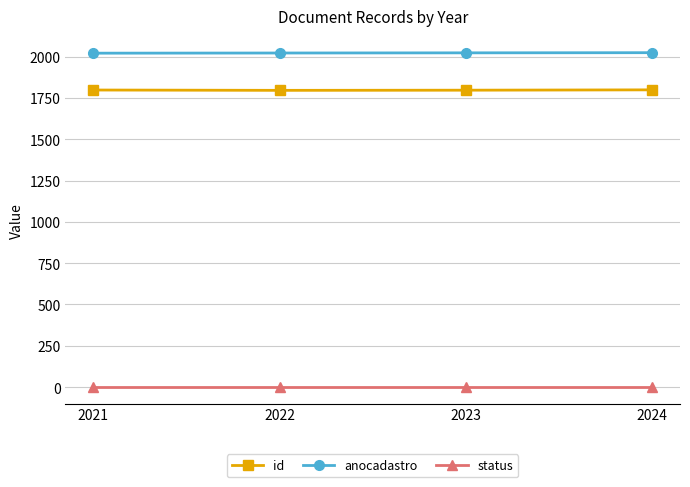

At 2021, list the series in order from largest to smallest.

anocadastro, id, status